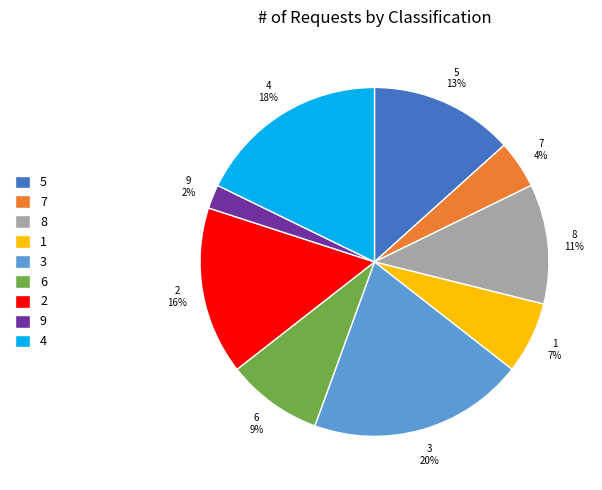

What is the ratio of the value at 7 to the value at 8?

0.4